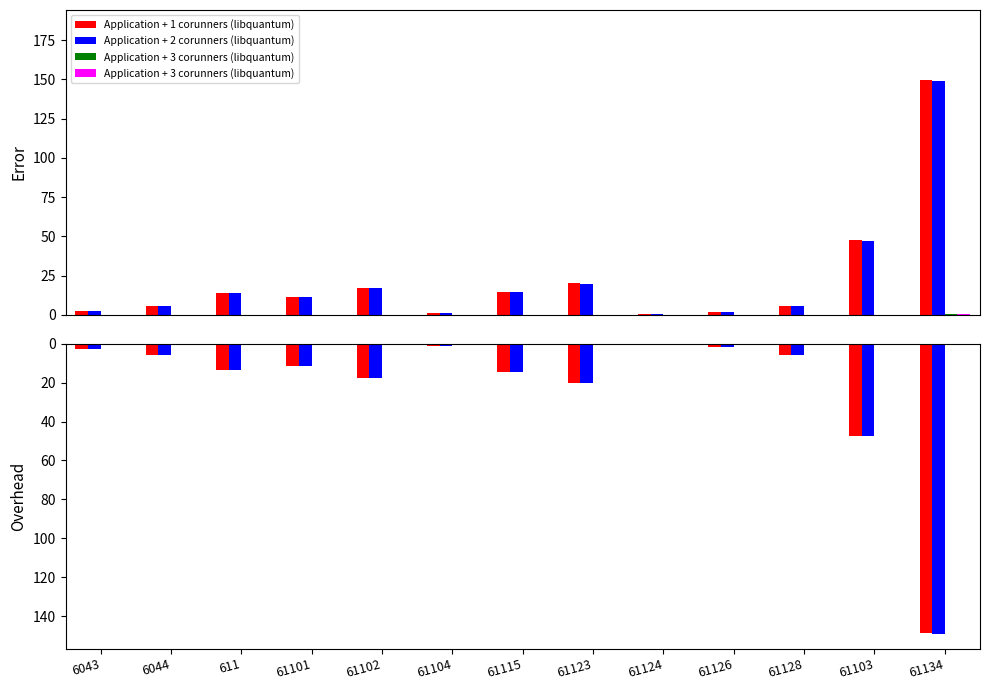

Is it true that Application + 2 corunners (libquantum) equals 2.2 at 61126?

False